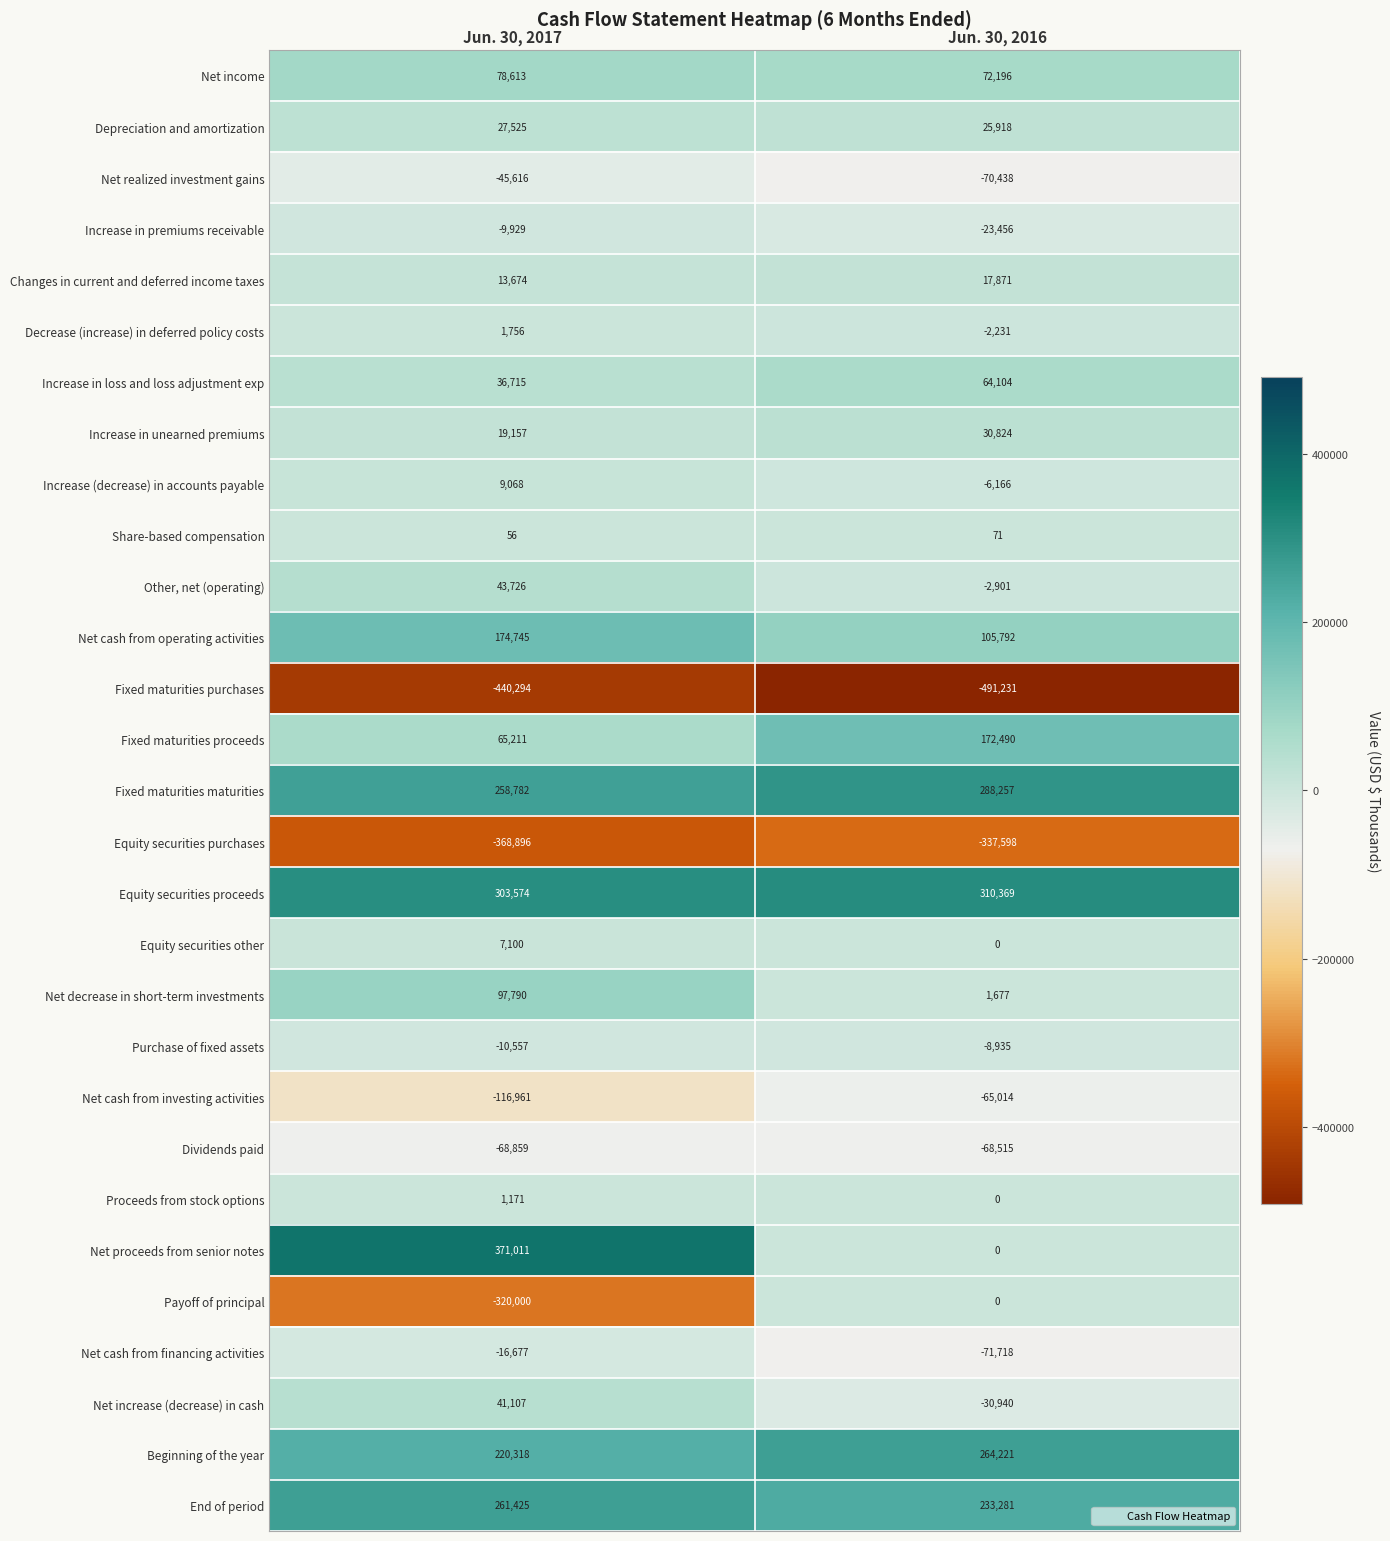

What is the sum of all Share-based compensation values?

127